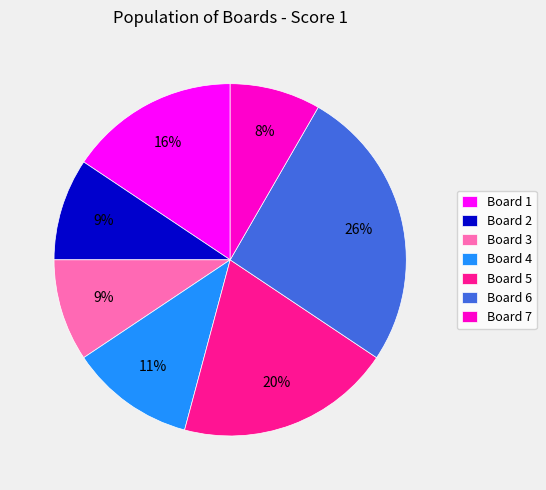

To the nearest percent, what portion does Board 5 represent?

20%